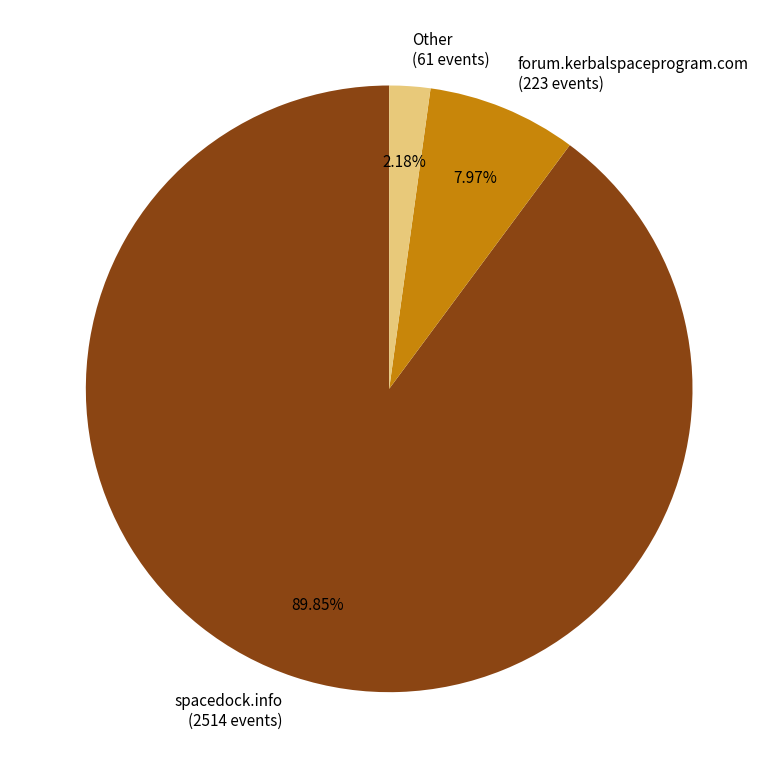

Which has a higher value, forum.kerbalspaceprogram.com (223 events) or Other (61 events)?

forum.kerbalspaceprogram.com (223 events)